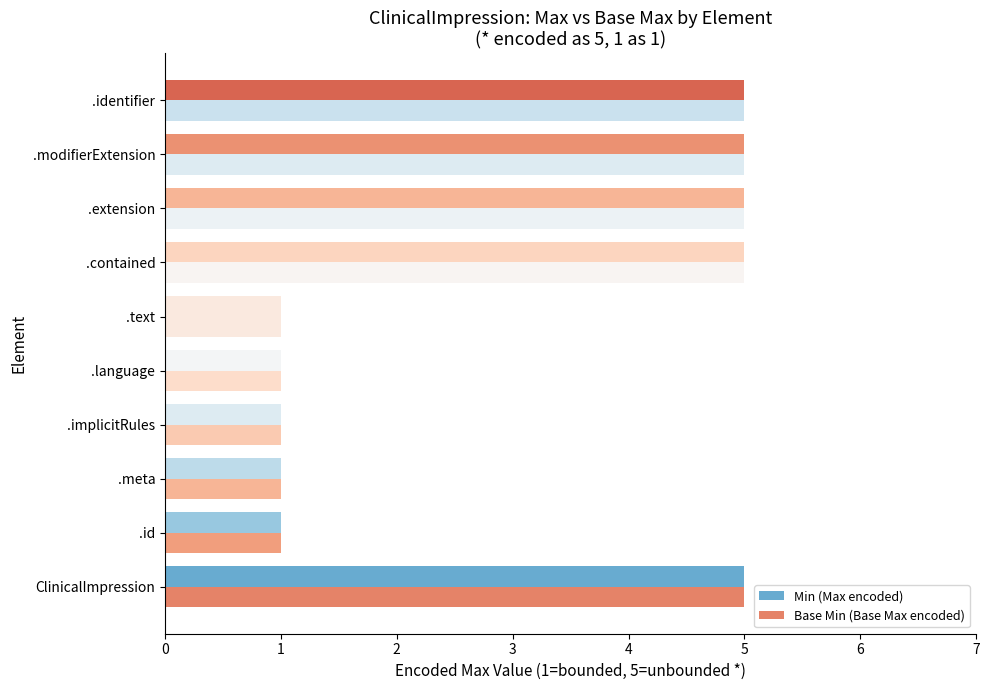

How many data points does each series have?

10